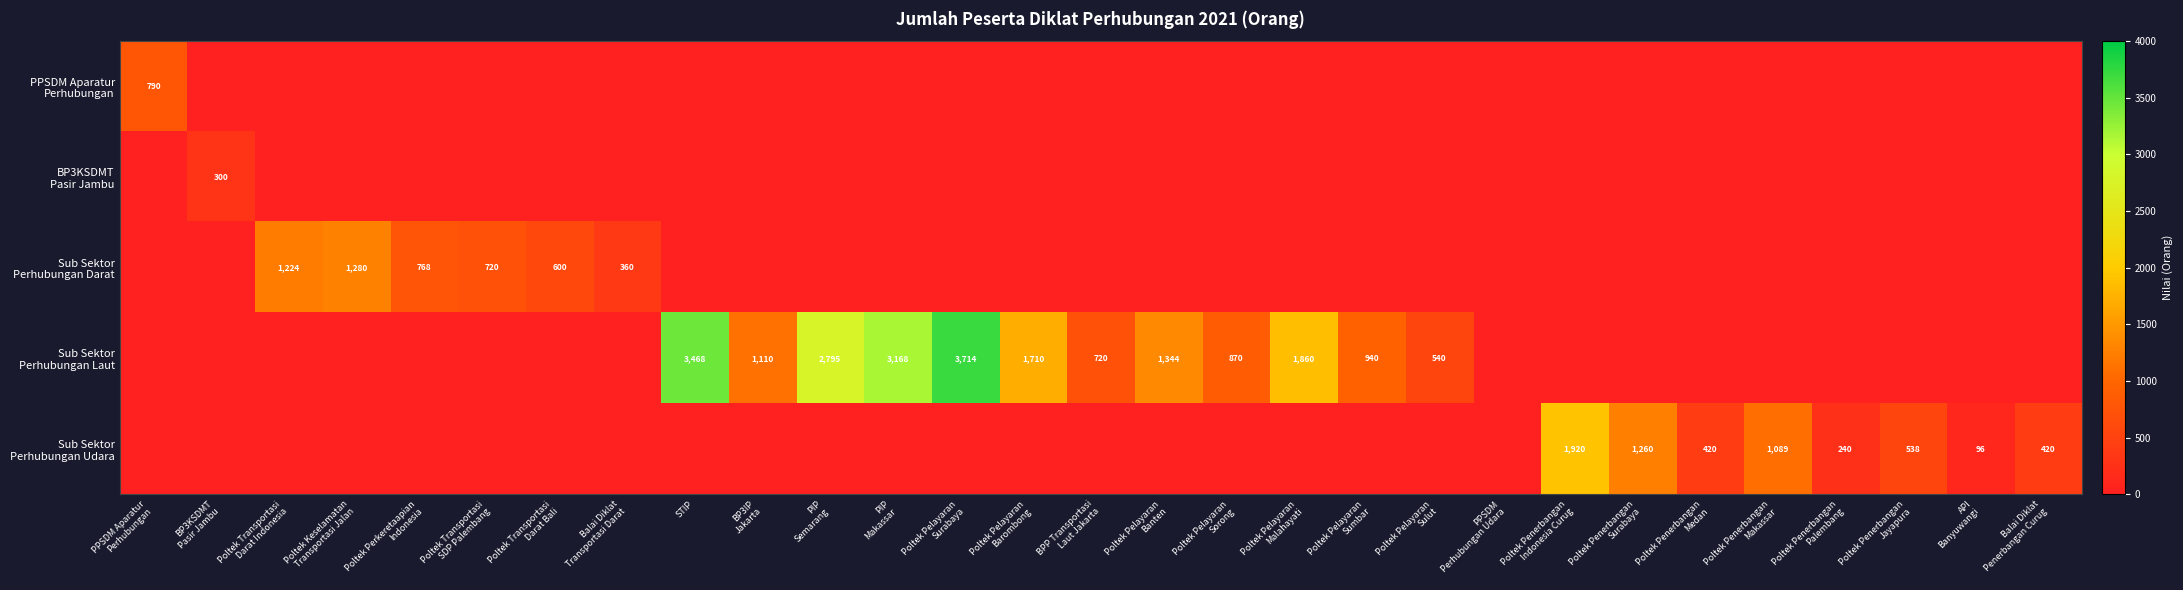

Which category has the highest value across all series?

Poltek Pelayaran
Surabaya